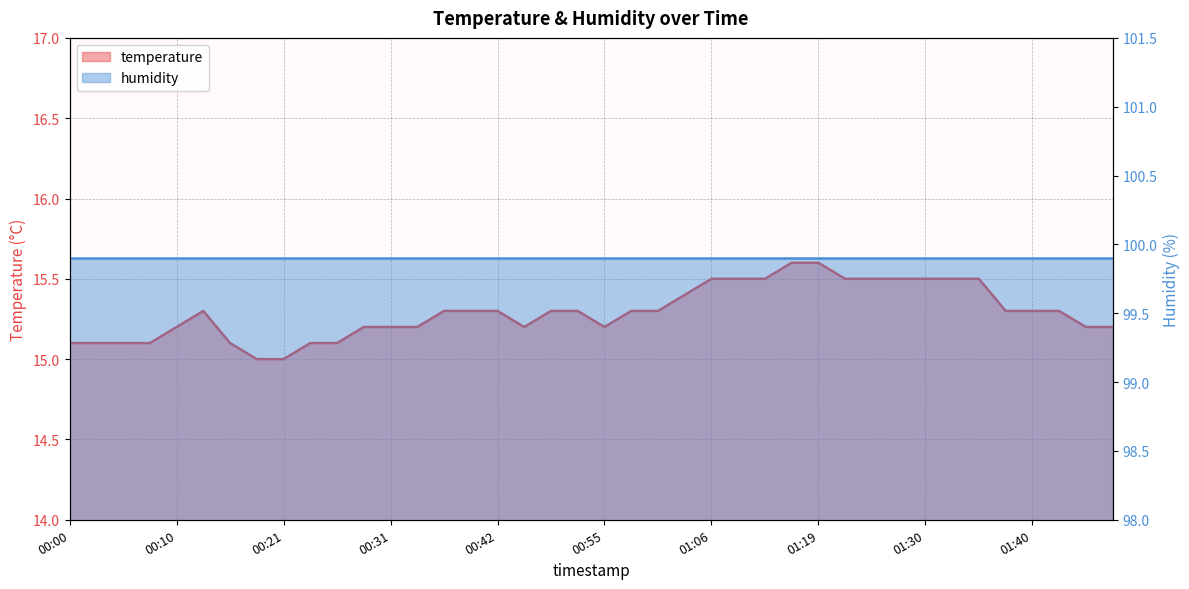

Rank the categories by value from lowest to highest.

00:18, 00:21, 00:00, 00:03, 00:05, 00:08, 00:16, 00:23, 00:26, 00:10, 00:28, 00:31, 00:34, 00:44, 00:55, 01:45, 01:48, 00:13, 00:36, 00:39, 00:42, 00:50, 00:53, 00:58, 01:00, 01:38, 01:40, 01:43, 01:03, 01:06, 01:09, 01:11, 01:22, 01:25, 01:28, 01:30, 01:33, 01:35, 01:14, 01:19